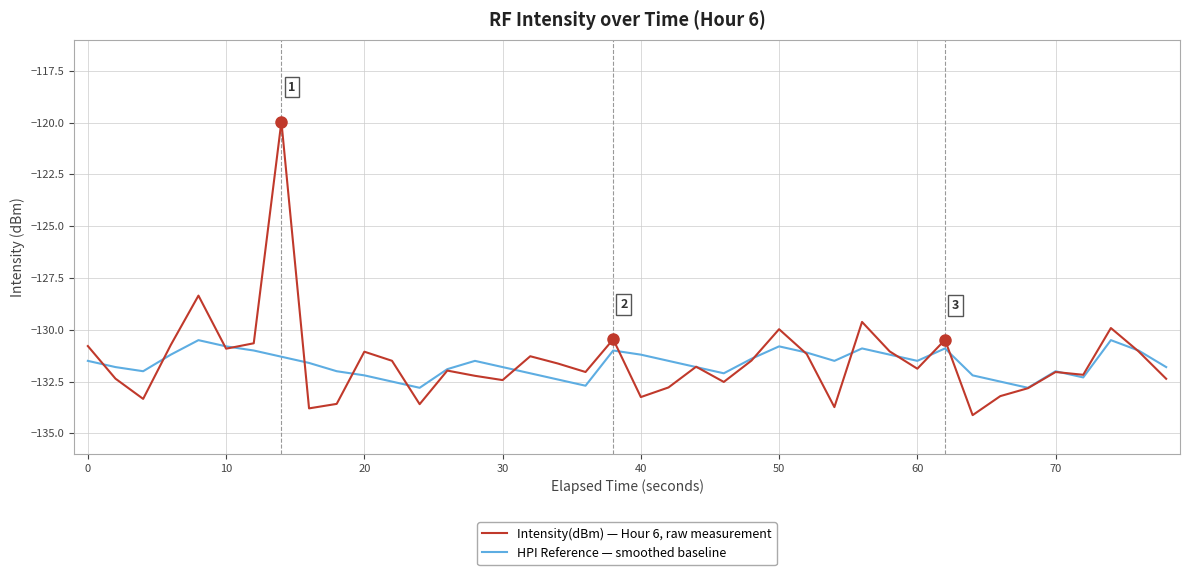

List the series in order of their peak value, lowest first.

HPI Reference — smoothed baseline, Intensity(dBm) — Hour 6, raw measurement